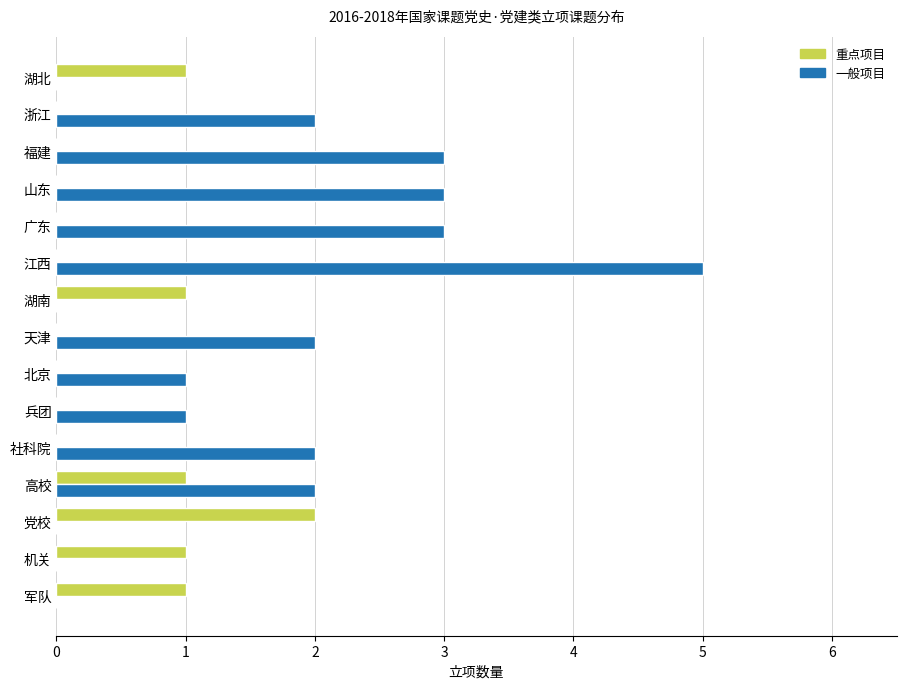

What are all the series names shown in the legend?

重点项目, 一般项目